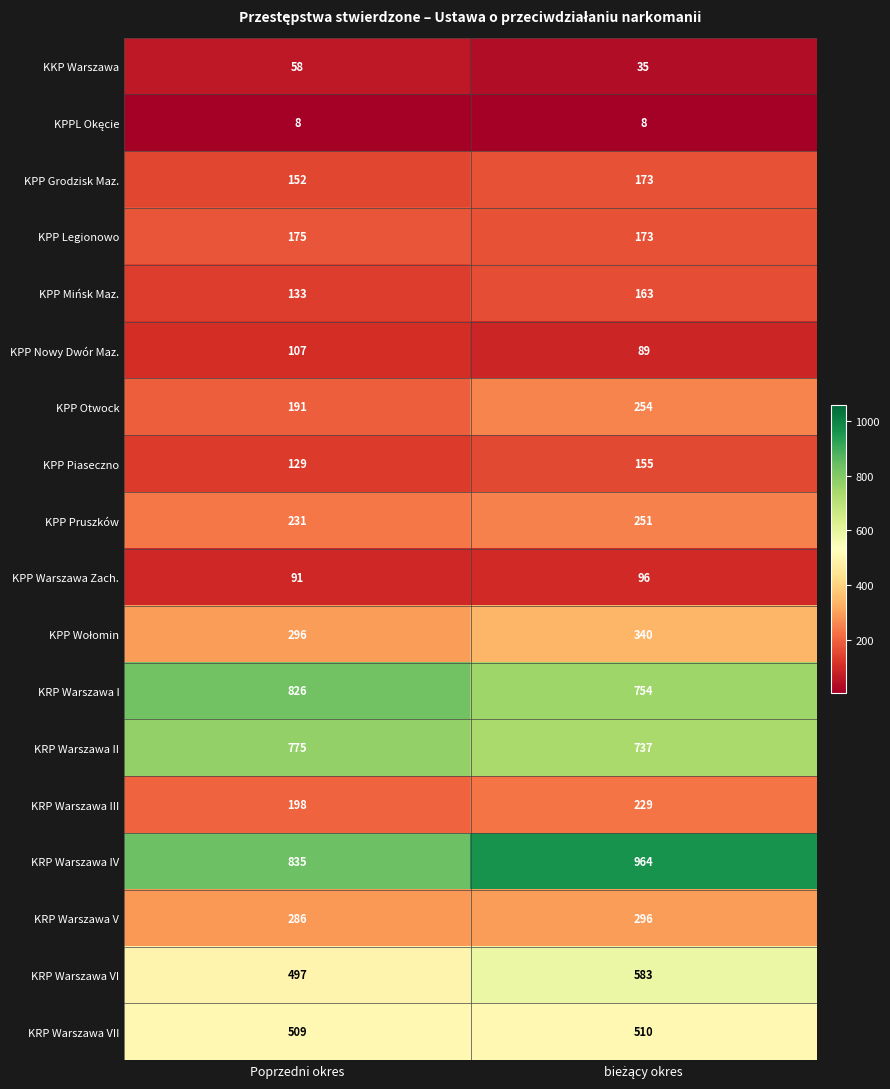

What is the total value across all series at Poprzedni okres?

5497